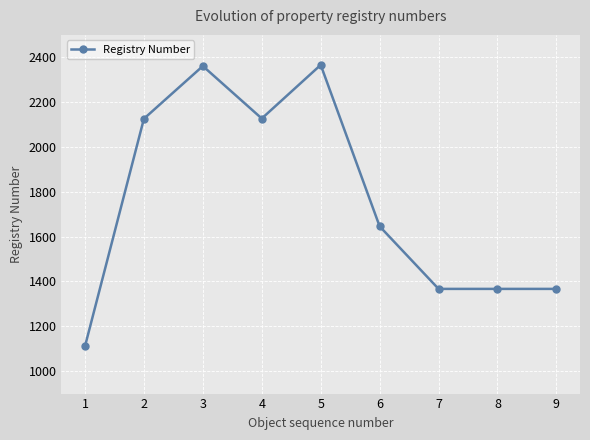

What is the greatest value displayed?

2366